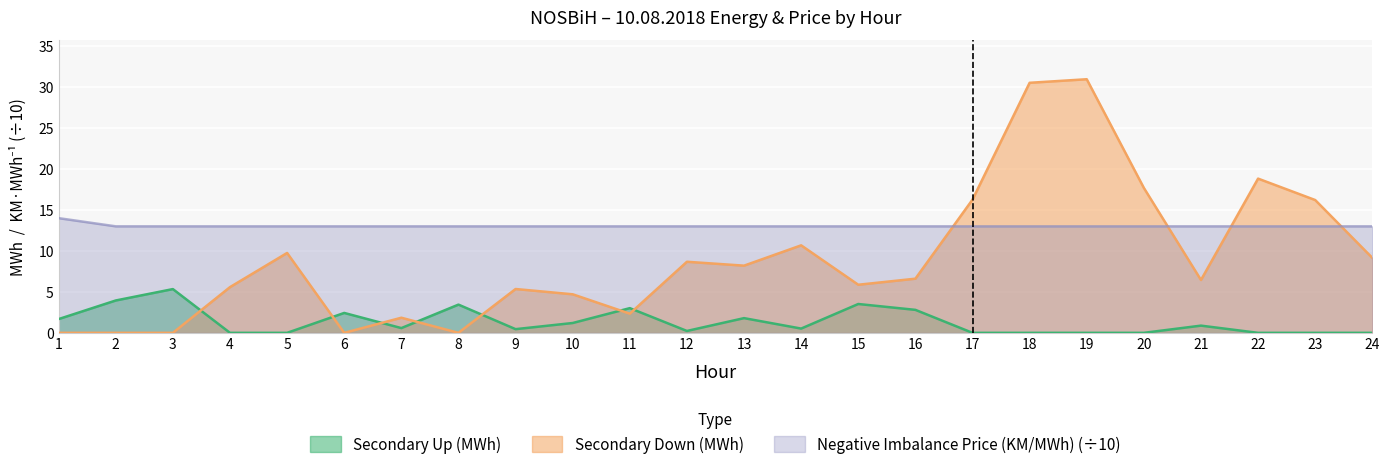

At which label is Negative Imbalance Price (KM/MWh) closest to 13?

2